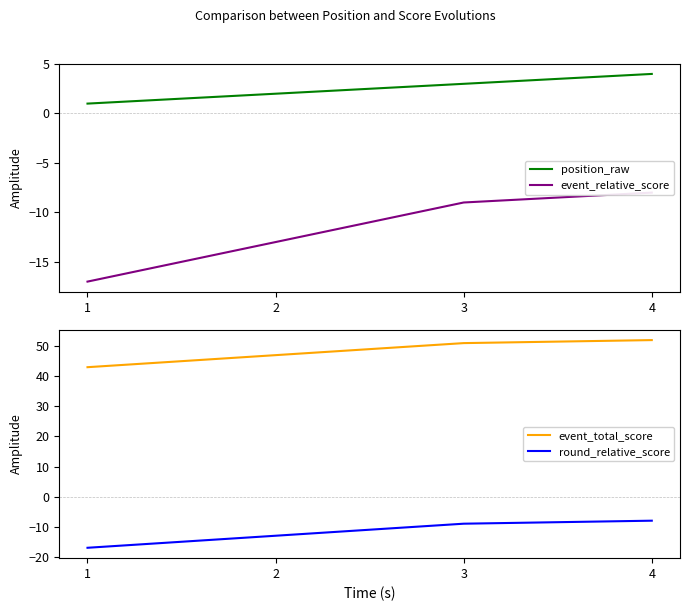

Which series has the largest range (max minus min)?

event_relative_score